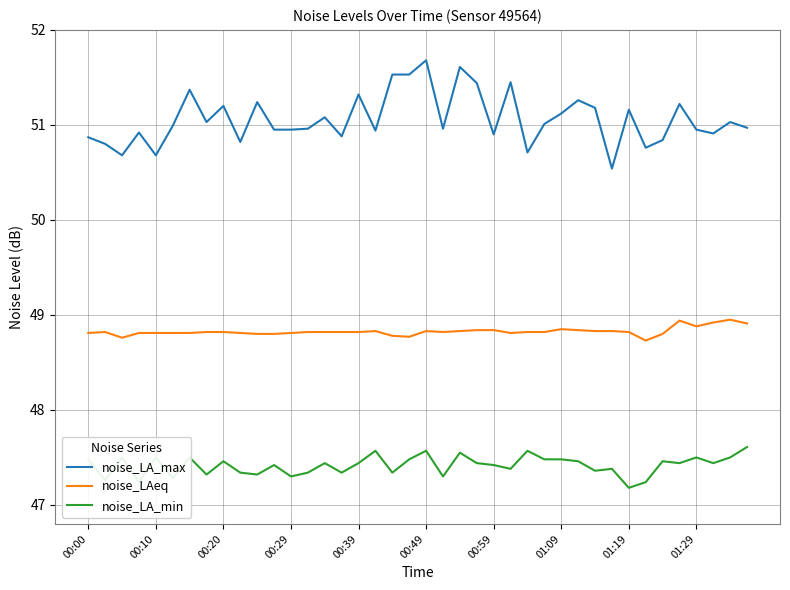

True or false: noise_LA_max and noise_LAeq intersect in this chart.

False